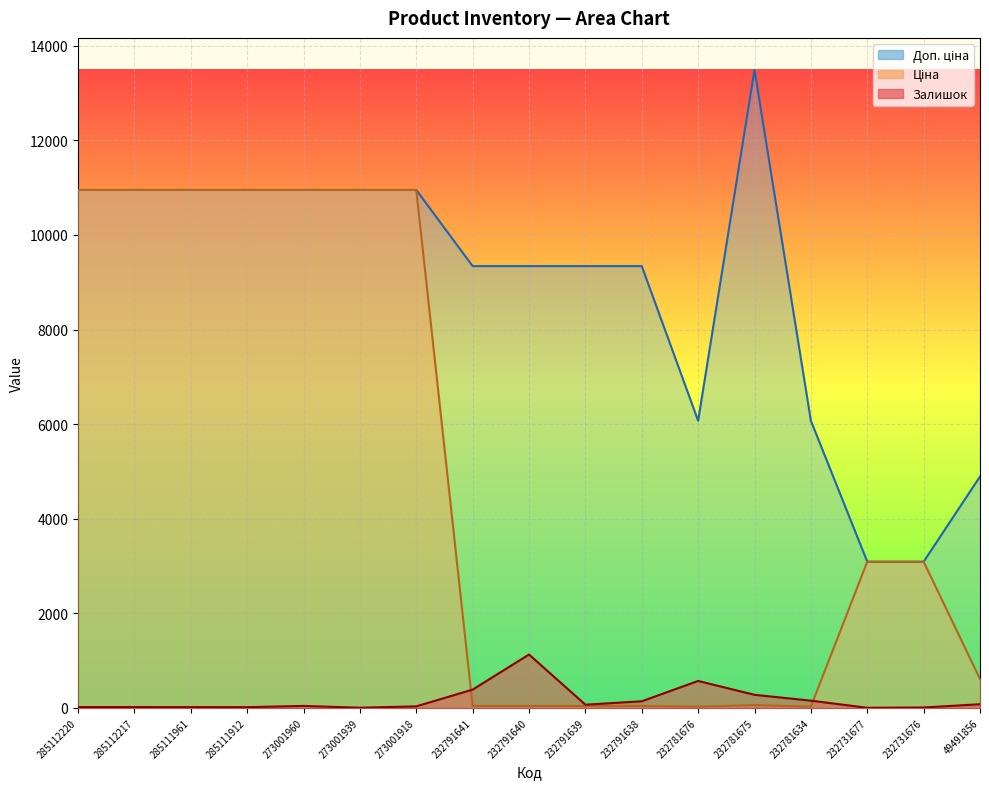

How many times do Ціна and Доп. ціна cross each other?

2